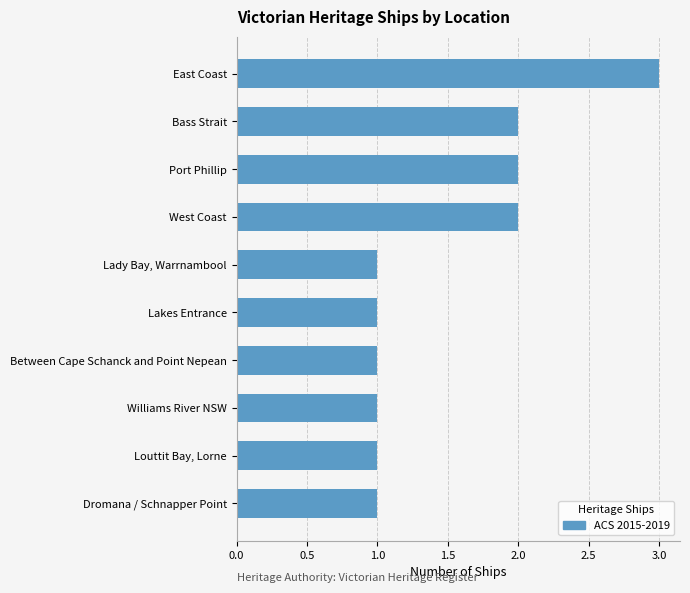

What is the ratio of the value at West Coast to the value at Bass Strait?

1.0